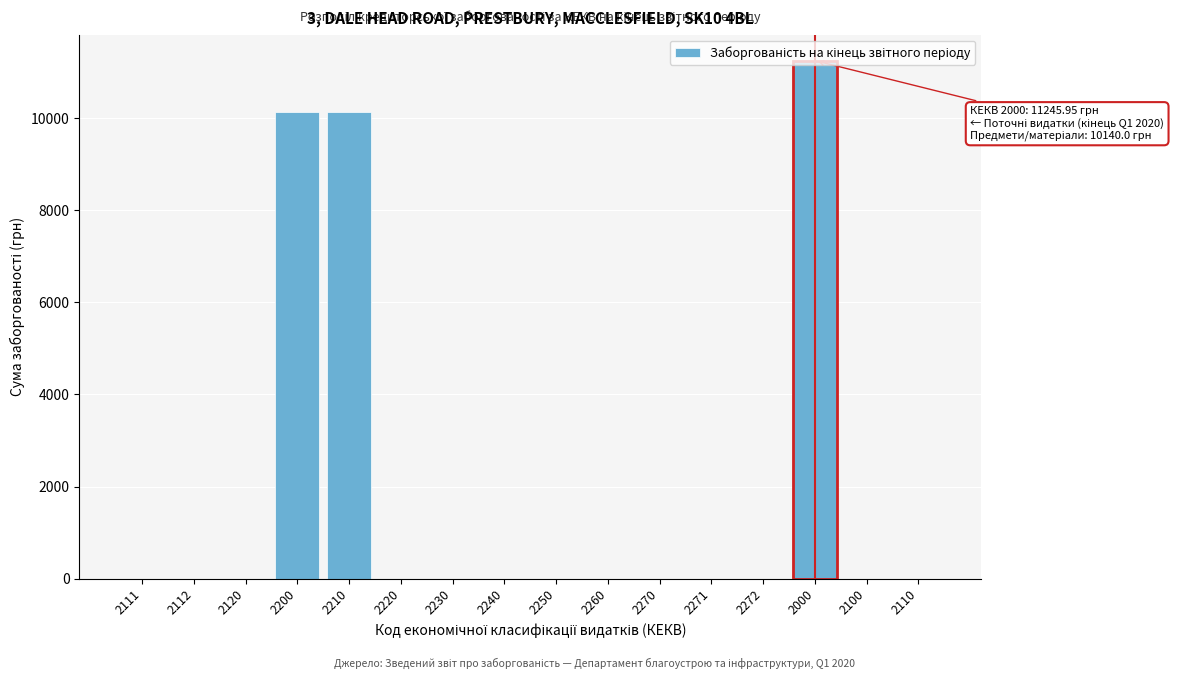

The value at 2120 is 0.0. True or false?

True